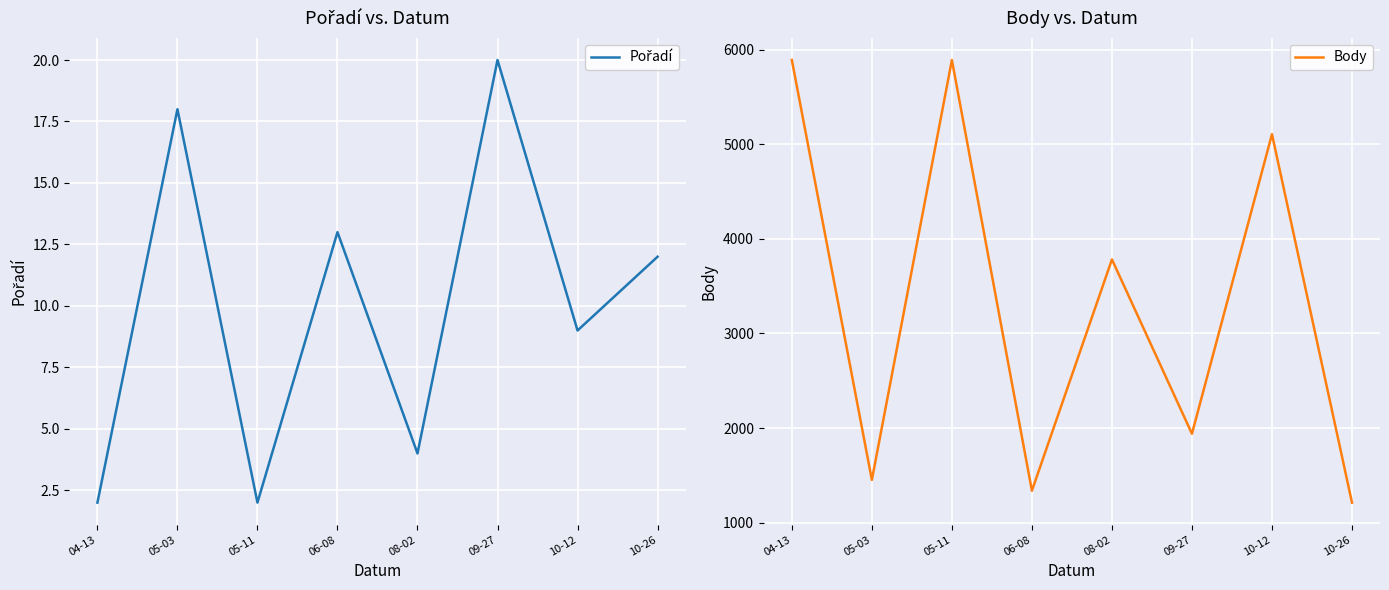

What position from the left is 09-27?

6